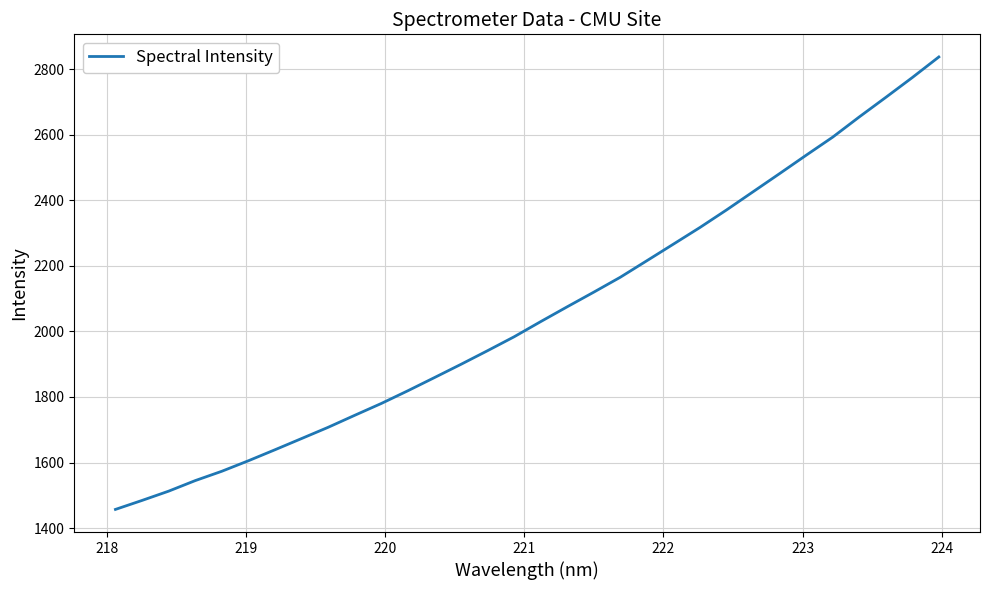

What is the maximum value shown in the chart?

2836.7